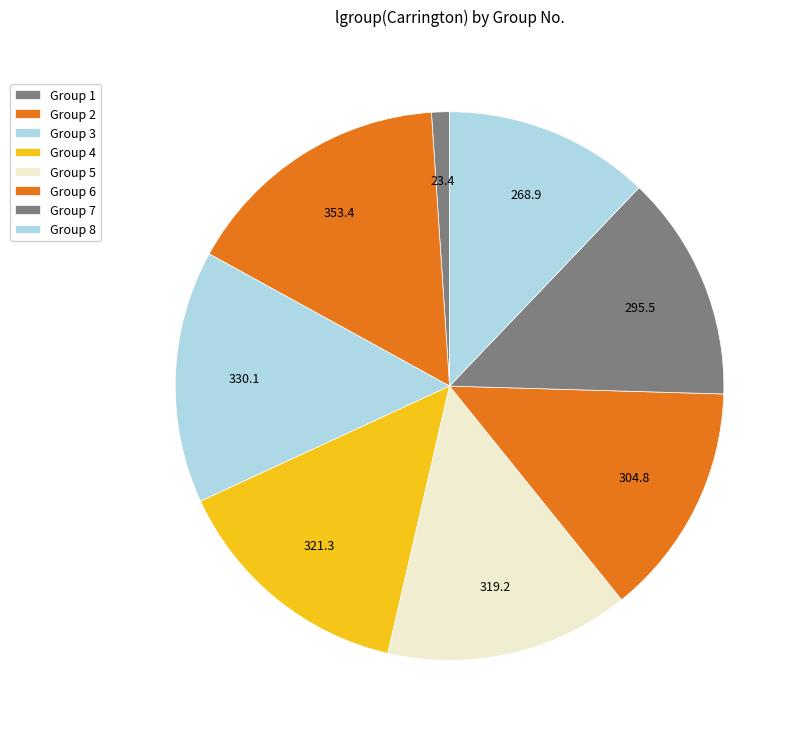

Count the number of slices in the pie.

8